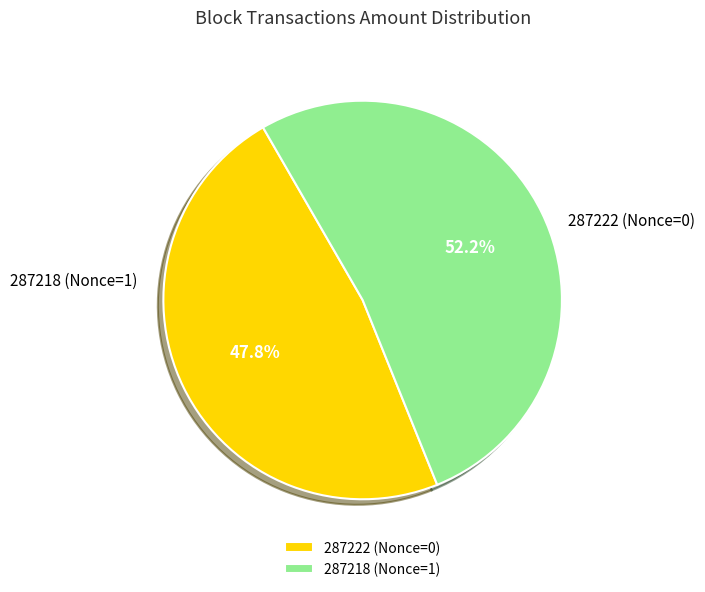

Count the number of slices in the pie.

2